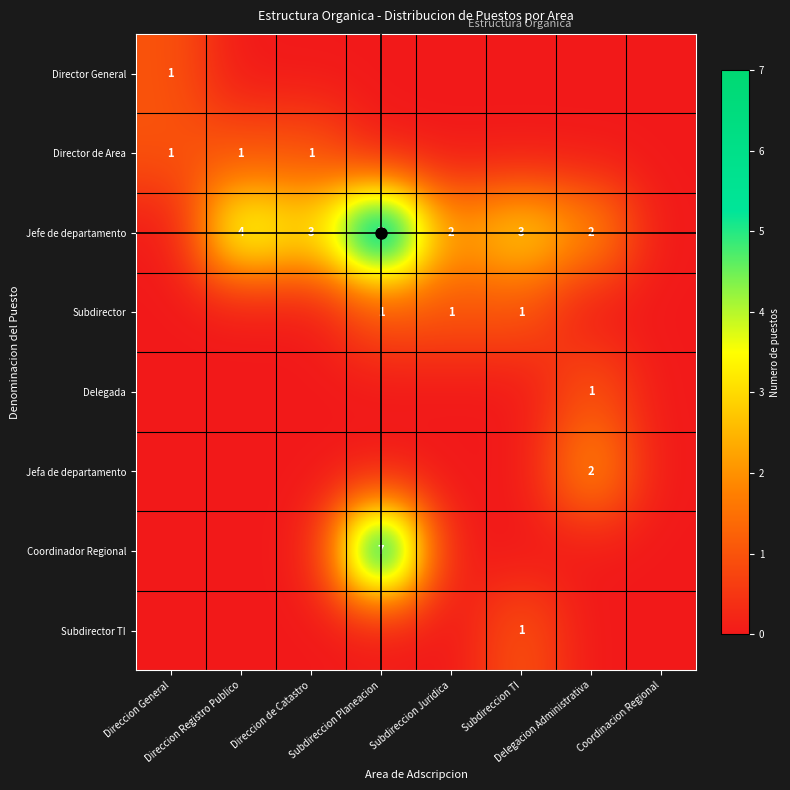

What is the maximum value shown in the chart?

7